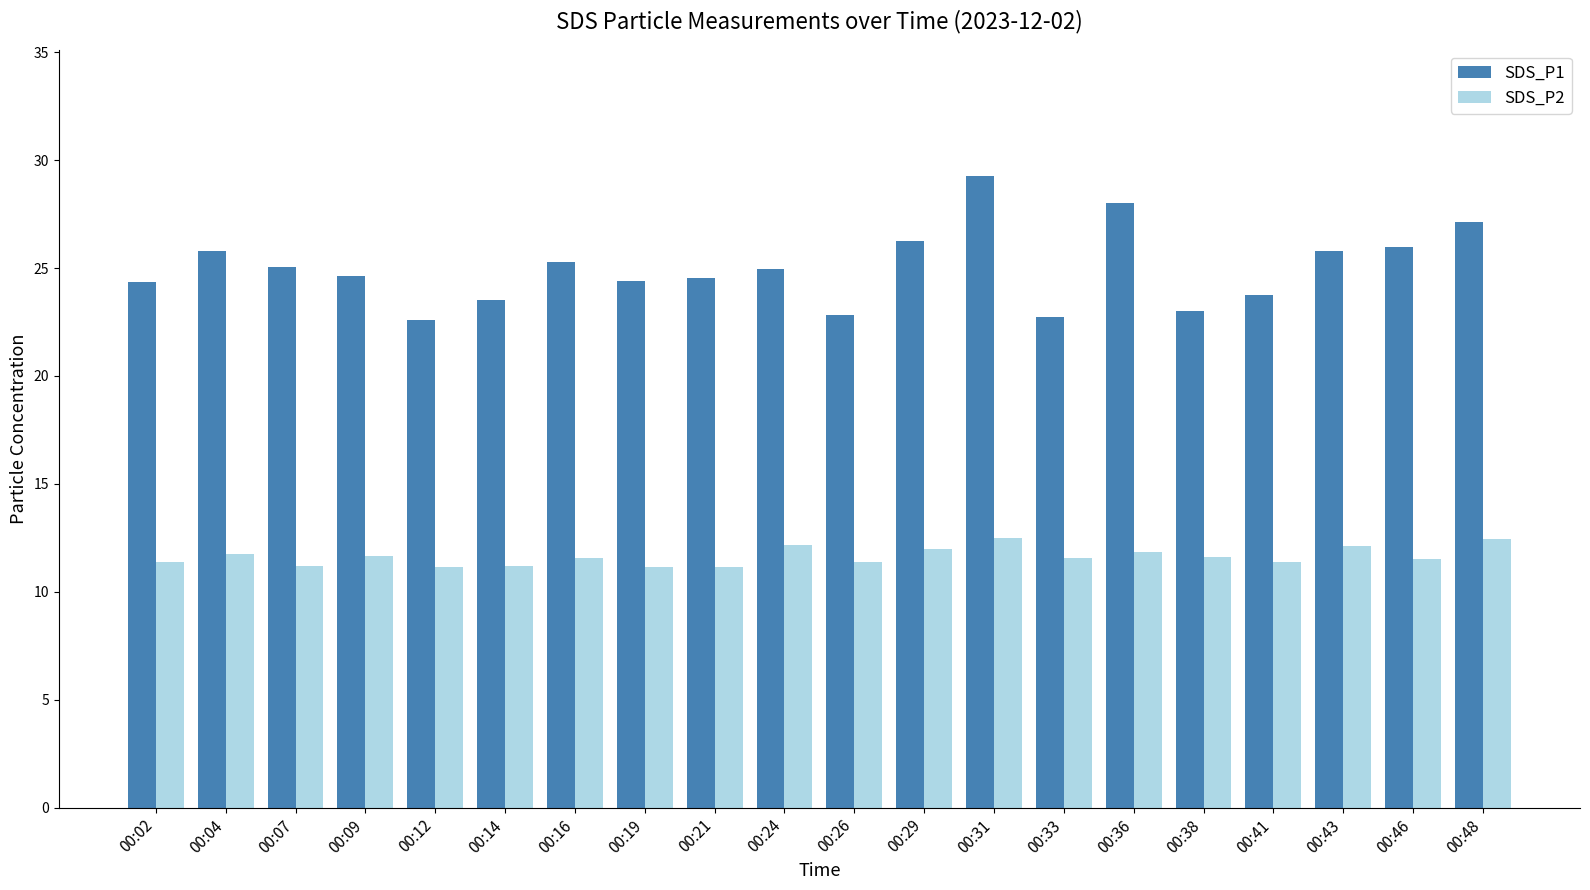

Rank the series at 00:16 from highest to lowest value.

SDS_P1, SDS_P2